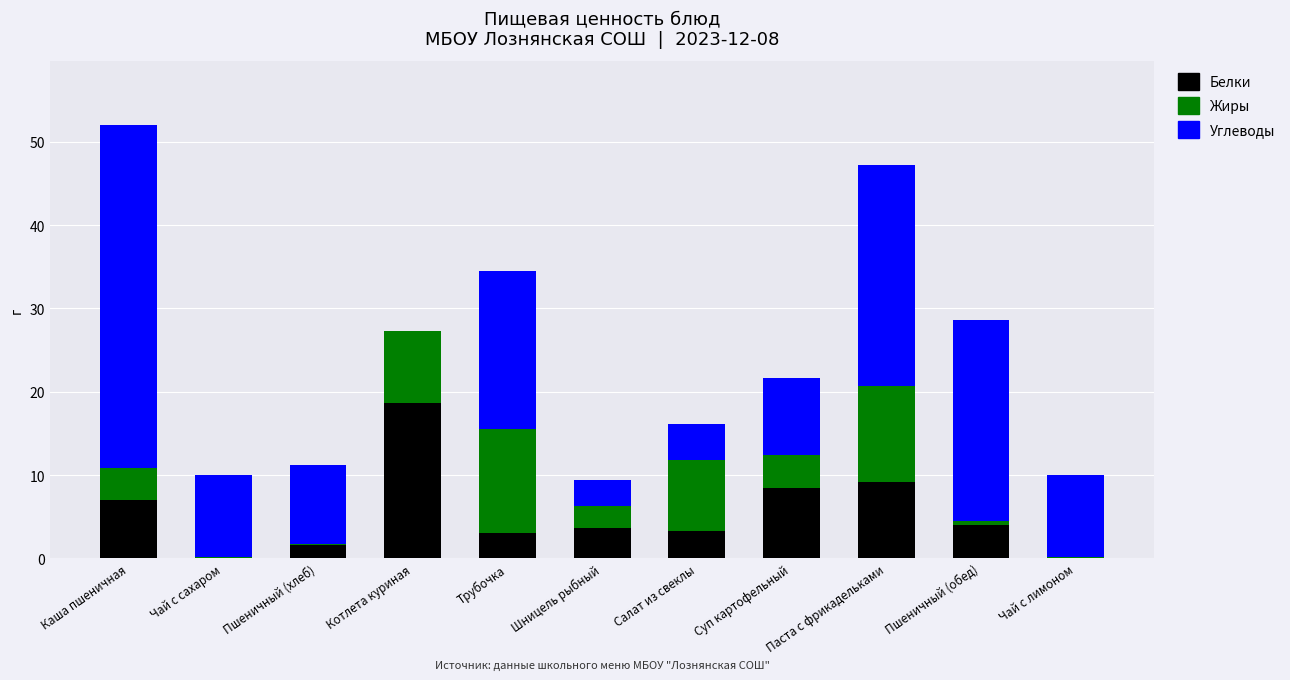

At which category is the sum across all series the highest?

Каша пшеничная